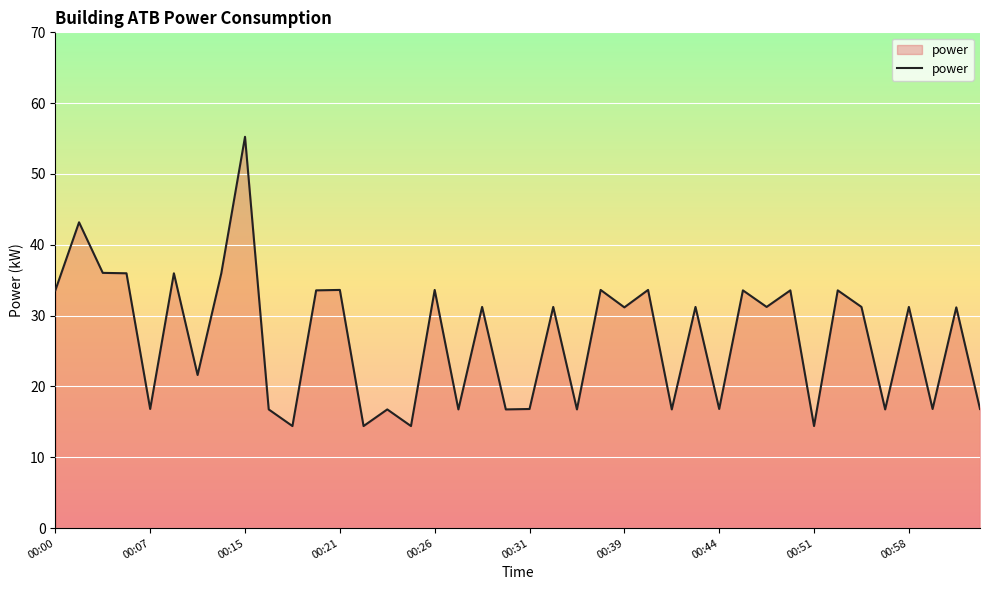

What is the average value?

26.9